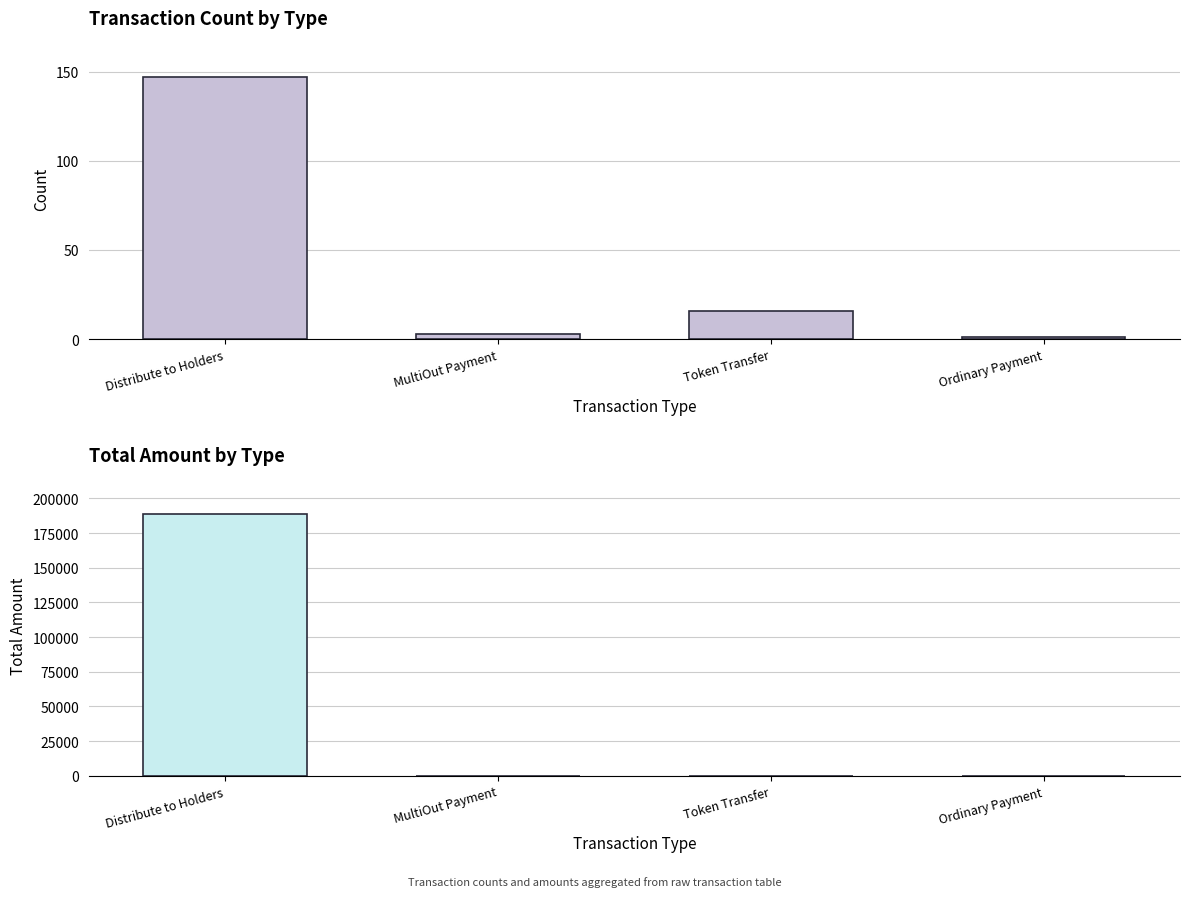

Rank the categories by Total Amount value from highest to lowest.

Distribute to Holders, Ordinary Payment, MultiOut Payment, Token Transfer